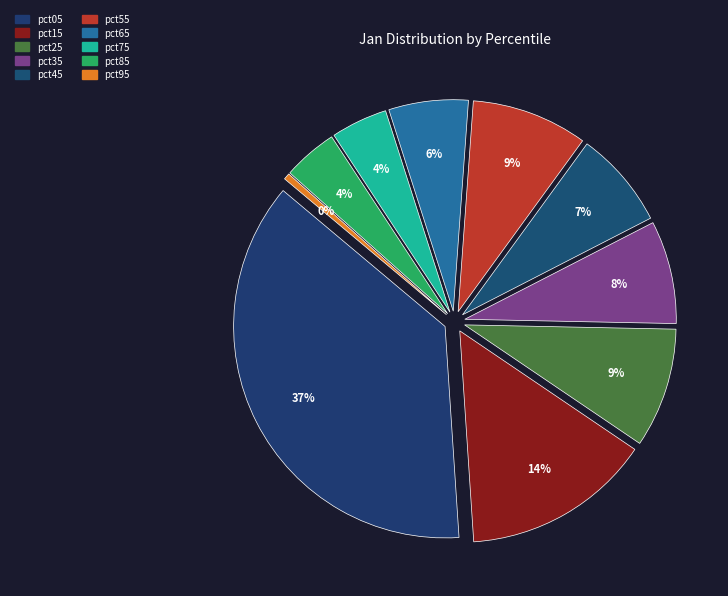

Which category has the biggest portion of the pie?

pct05